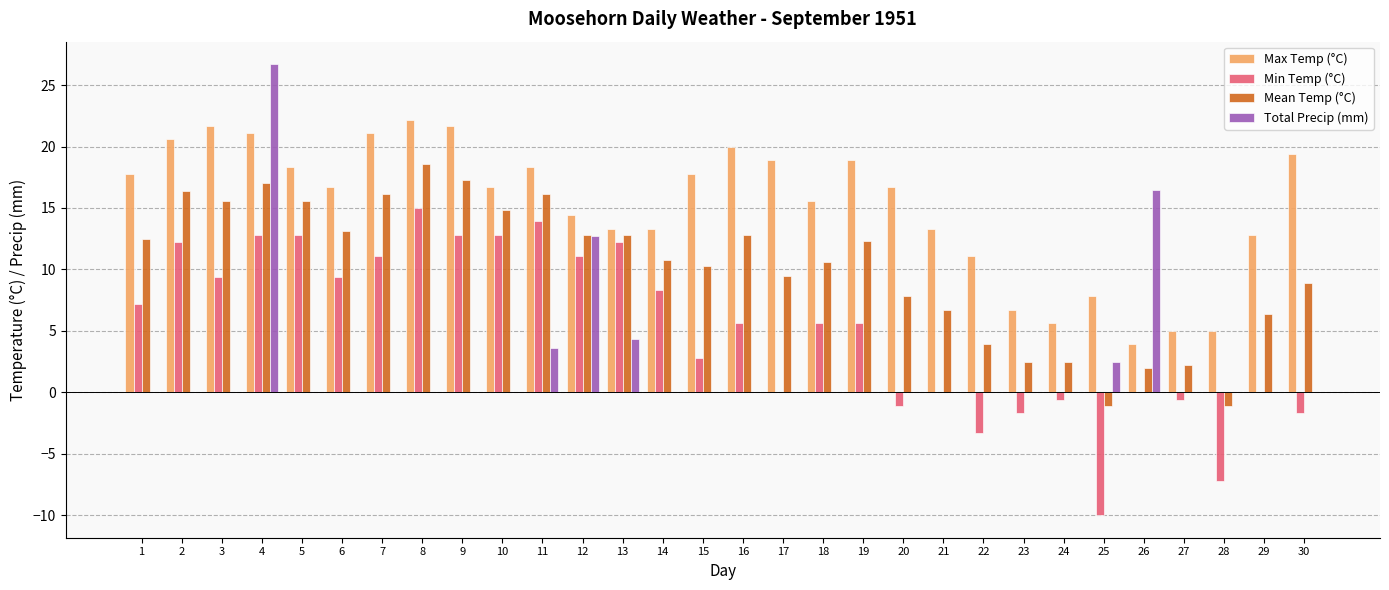

True or false: Max Temp (°C) has a value of 6.4 at 7.

False